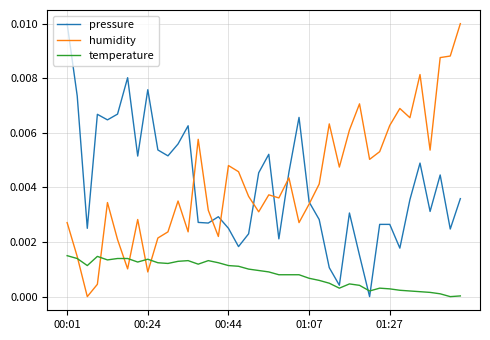

Which category has the highest value in the pressure series?

00:01